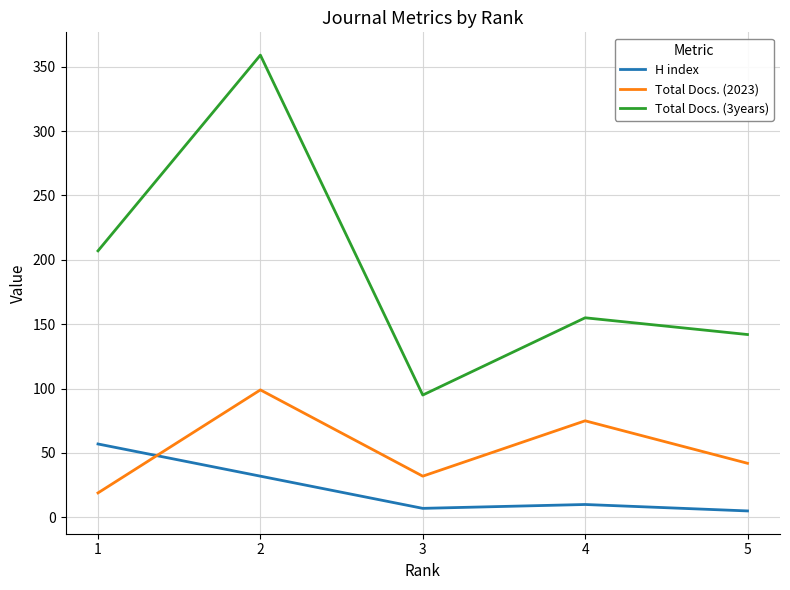

At which category does Total Docs. (3years) reach its first local valley?

3